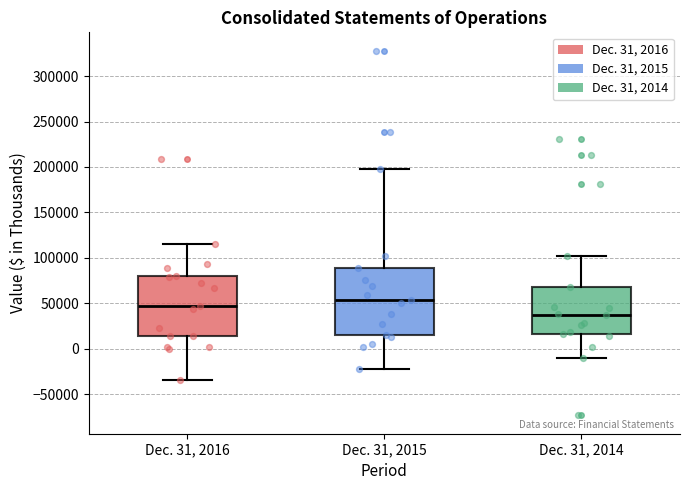

Which box is the tallest, from its lower edge to its upper edge?

Dec. 31, 2015